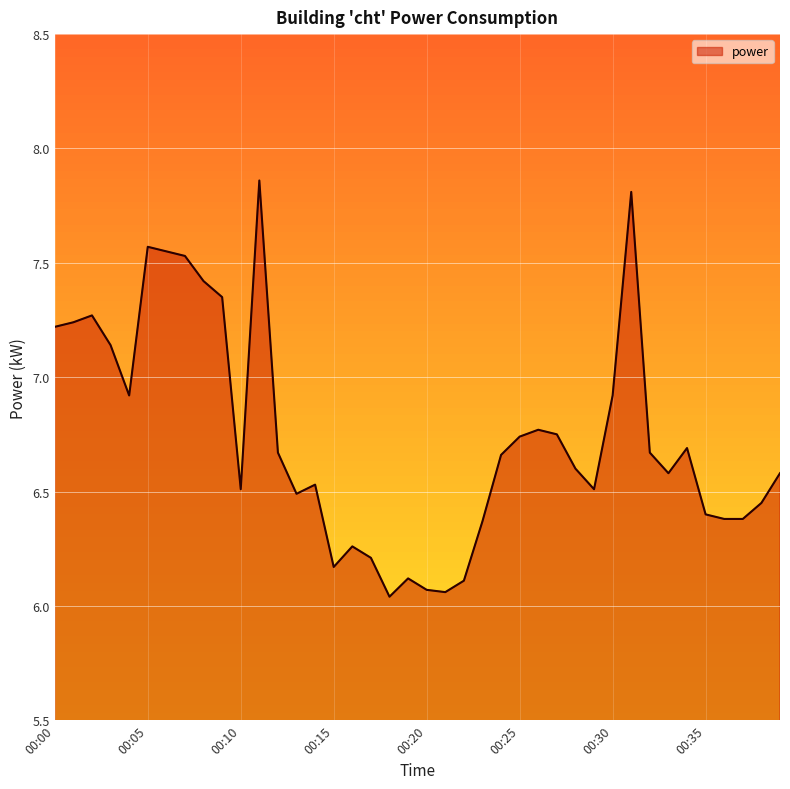

What is the difference between the maximum and minimum values?

1.8